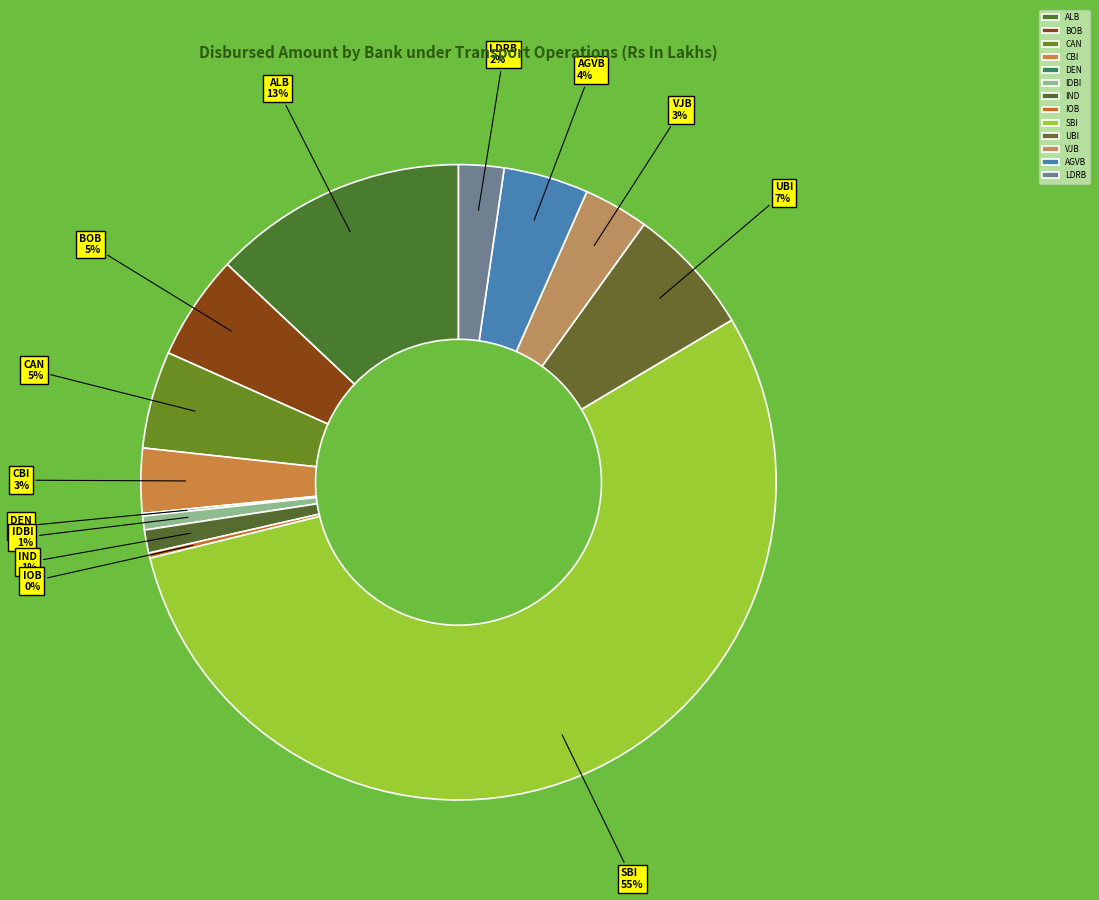

To the nearest percent, what is the difference between the IND and LDRB slice percentages?

1%